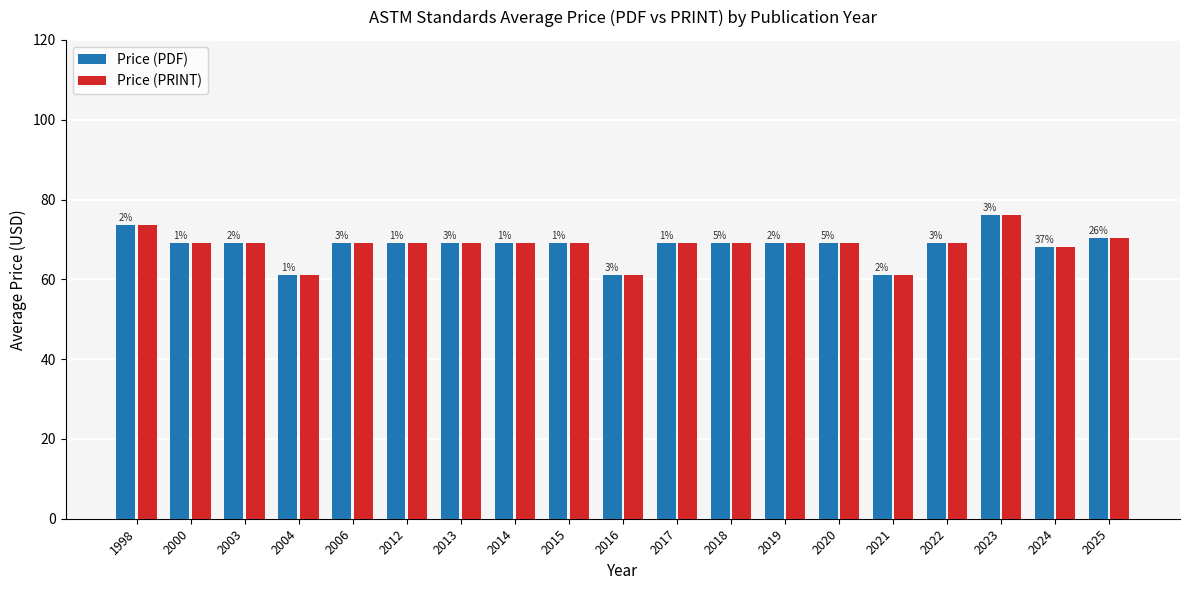

How many bars are there in each group?

2